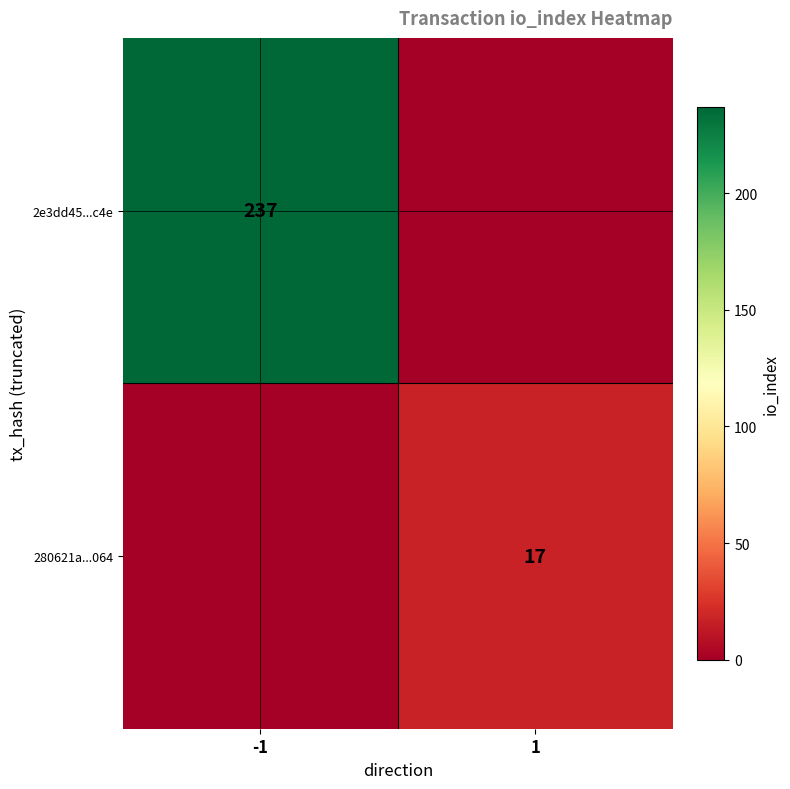

The 280621a...064 series shows 17 at 1. True or false?

True